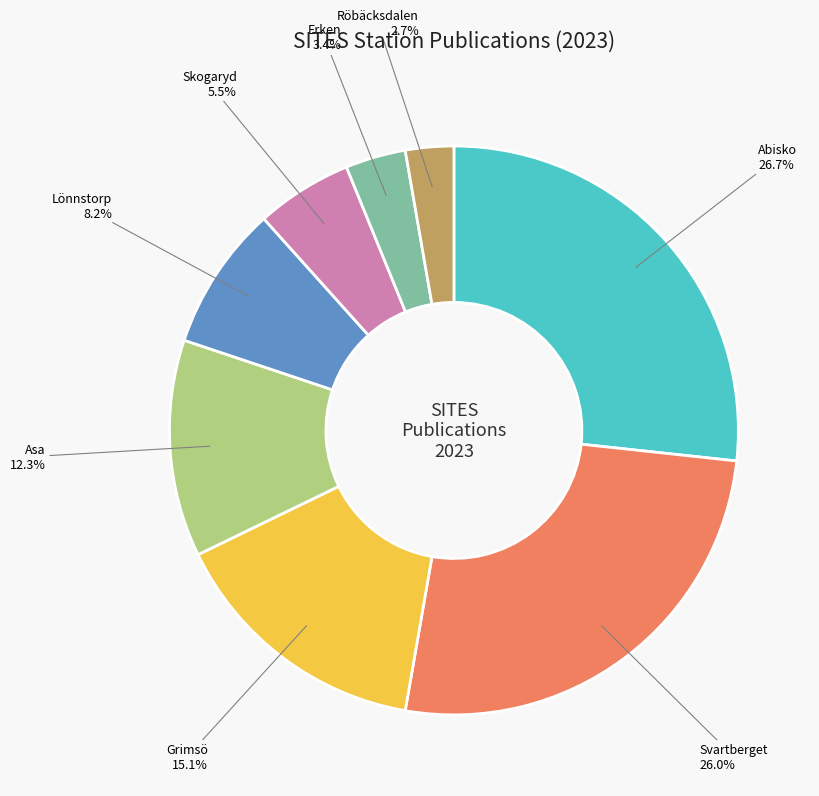

What percentage is the Lönnstorp slice, to the nearest percent?

8%